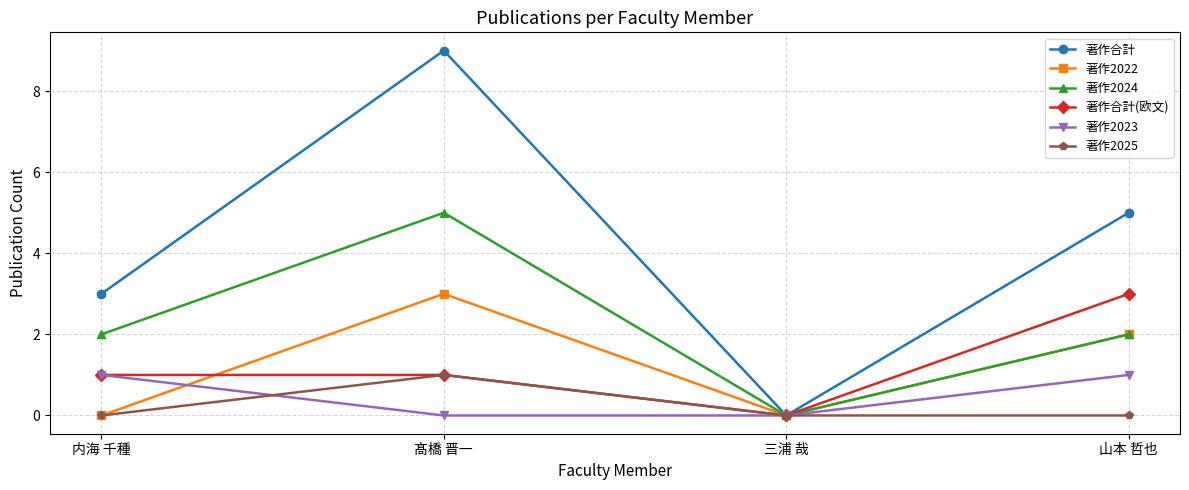

What is the maximum value for 著作合計(欧文)?

3